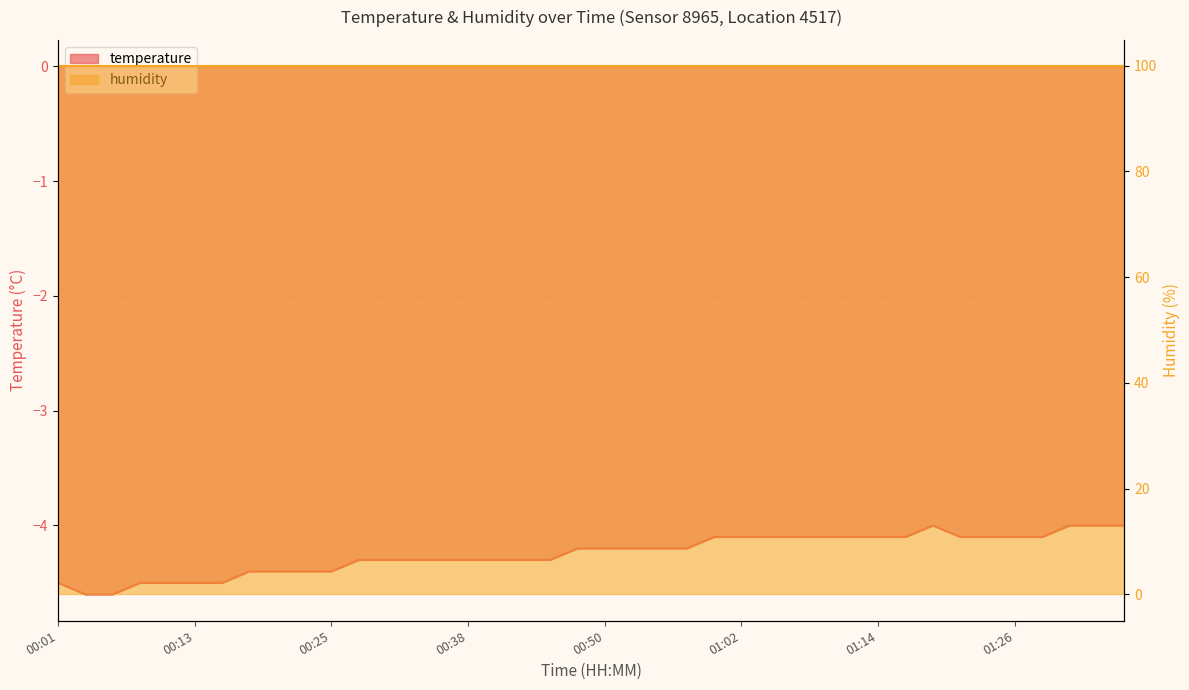

At which category does the chart reach its minimum across all series?

00:03